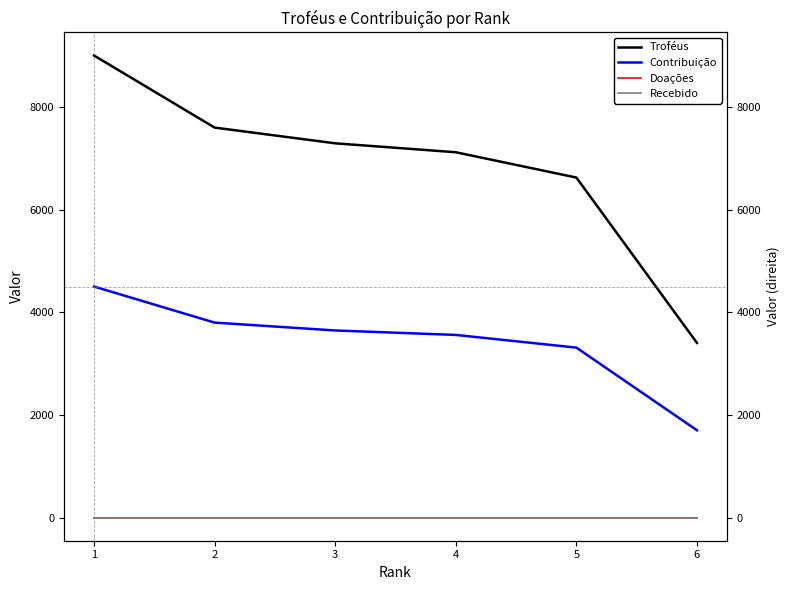

Where does the Contribuição series first go above 3645?

1